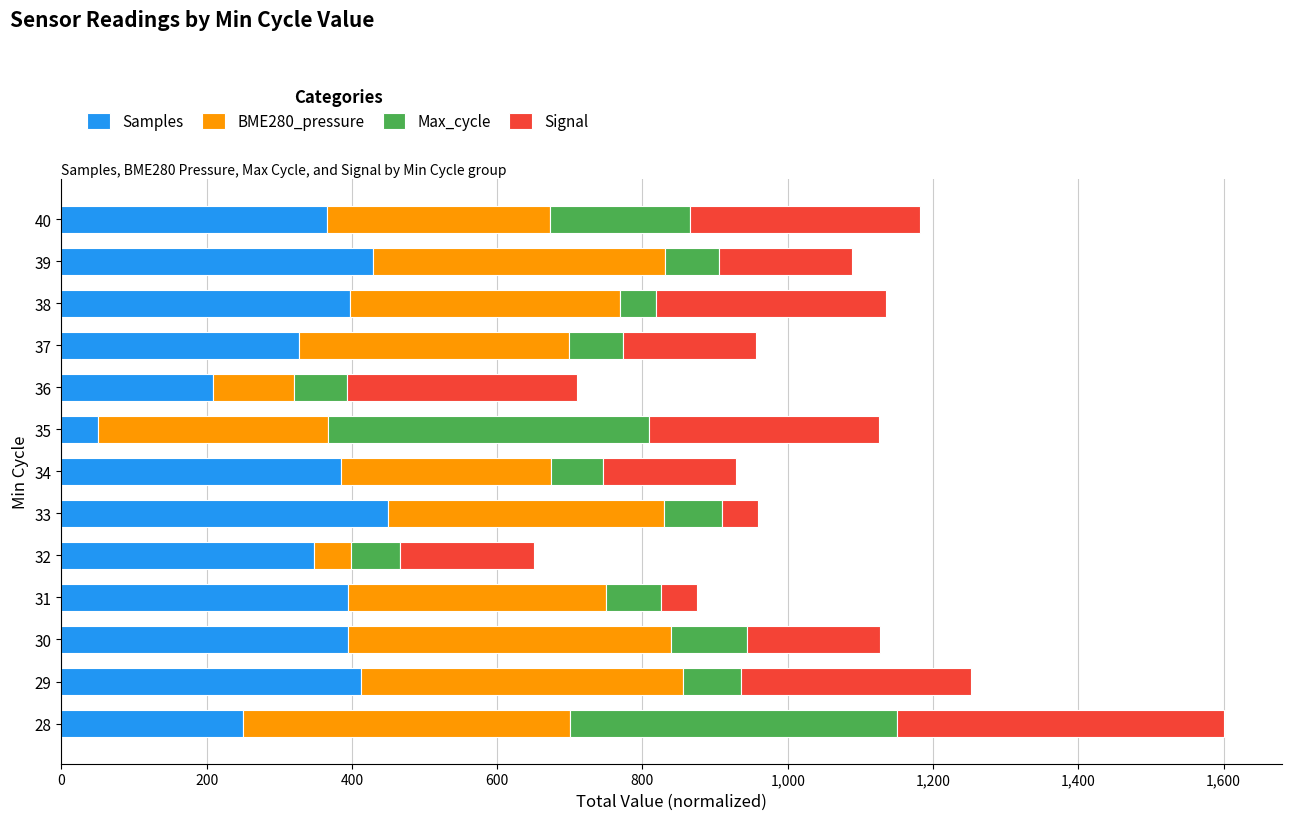

What is the minimum value for Samples?

50.0